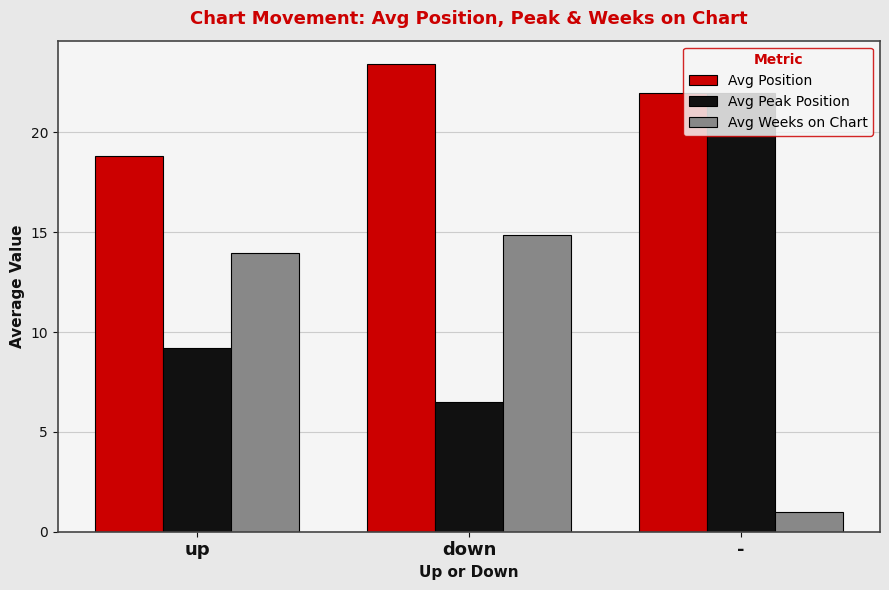

Reading right to left, what are all the values shown in this chart?

Avg Position: -=22.0	down=23.4	up=18.8
Avg Peak Position: -=22.0	down=6.5	up=9.2
Avg Weeks on Chart: -=1.0	down=14.9	up=14.0